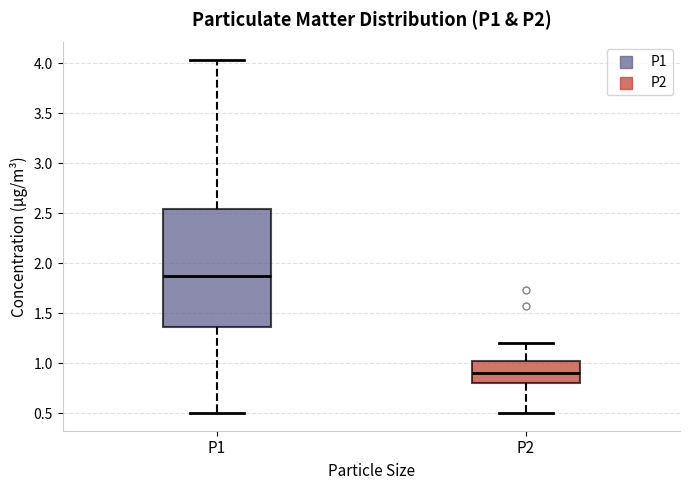

Reading left to right, read every box against the y-axis: the position of its median line, the range the box covers, and the ends of its whiskers. The values are not printed on the chart, so give them approximately, as read against the axis.

P1: median 1.85, box 1.35 to 2.55, whiskers 0.50 to 4.05
P2: median 0.90, box 0.80 to 1.05, whiskers 0.50 to 1.20